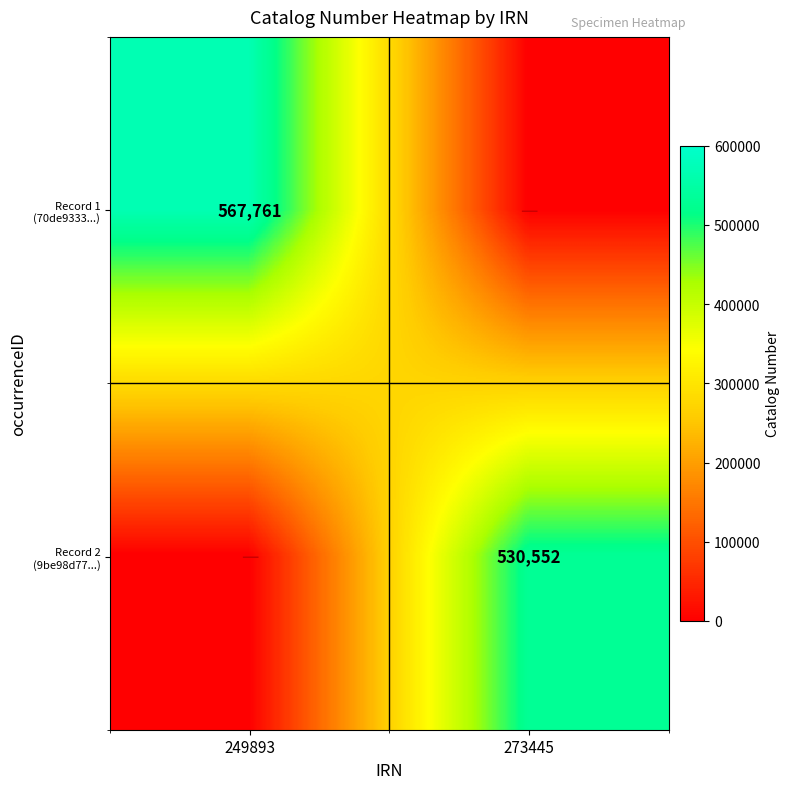

Which series has the widest spread of values?

Record 1 (70de9333...)